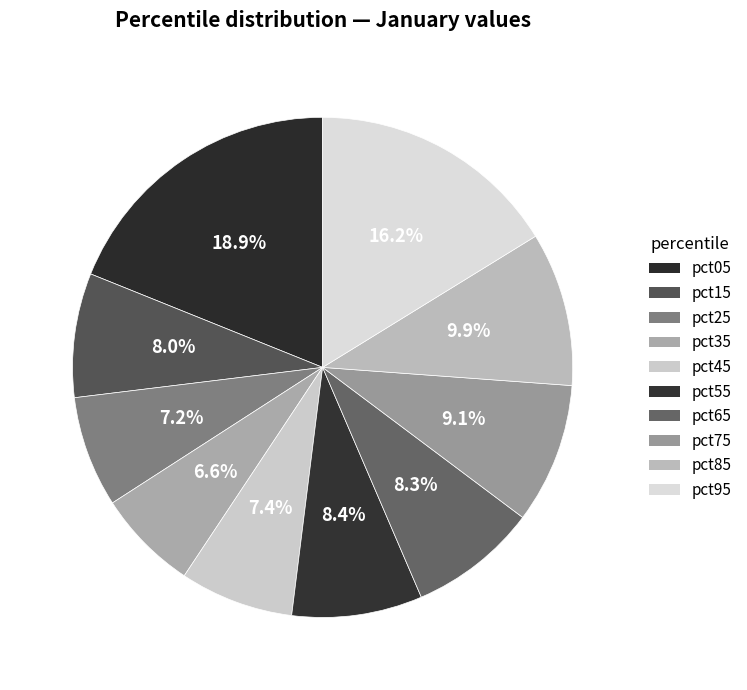

To the nearest percent, what is the difference between the largest and smallest slice percentages?

12%